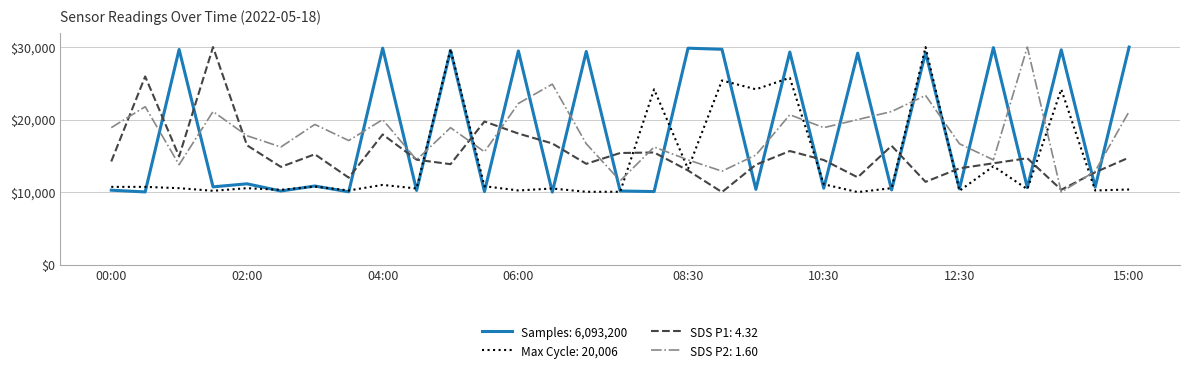

At how many categories does at least one series exceed 27251?

15